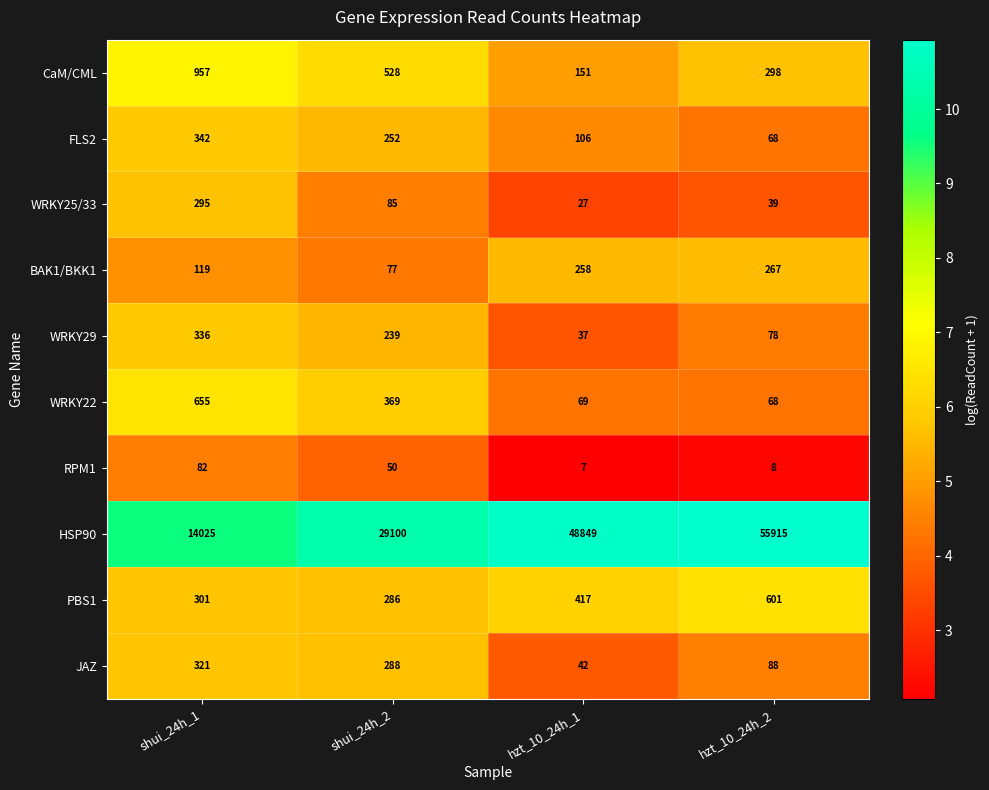

Count the number of data series in this chart.

10